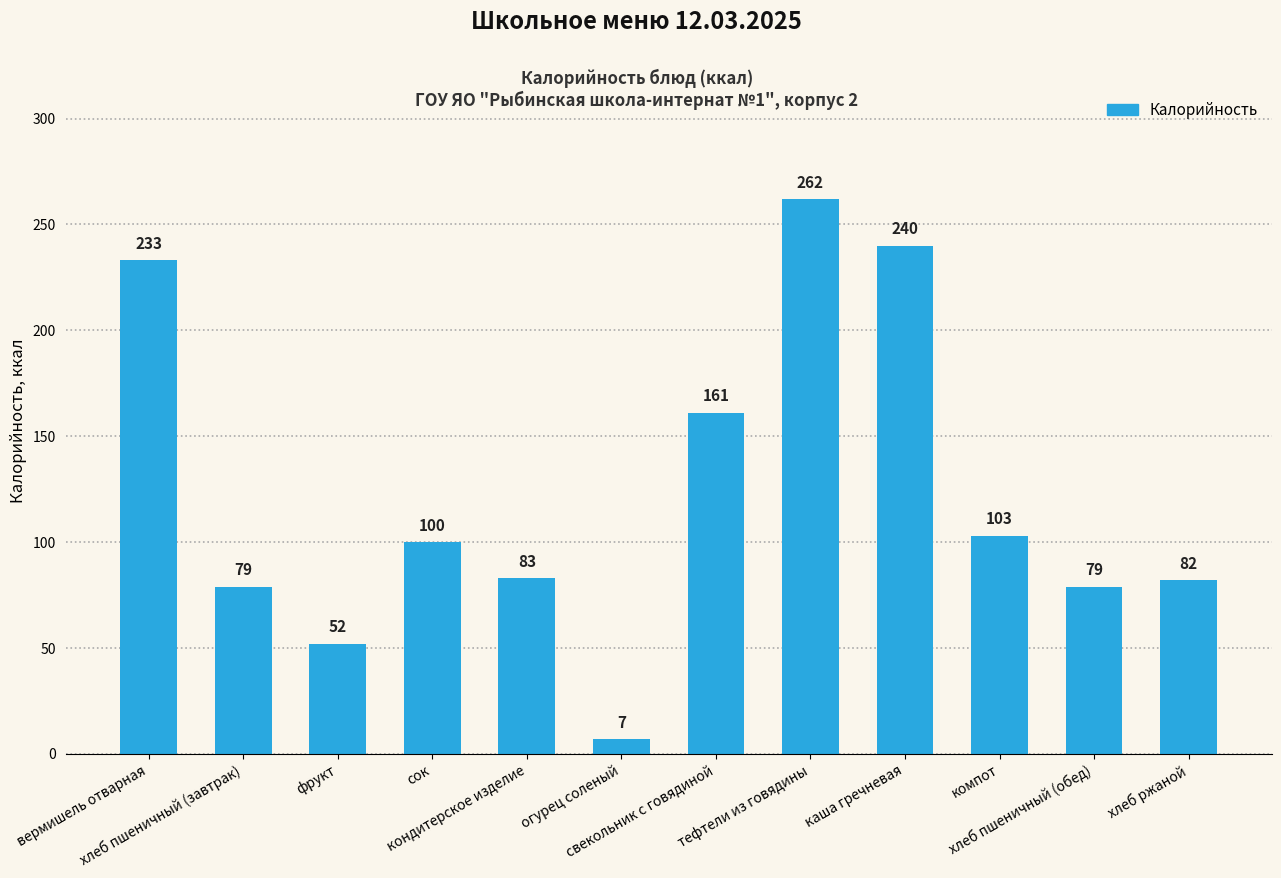

Approximately how many times larger is the value at вермишель отварная compared to хлеб пшеничный (завтрак)?

2.9